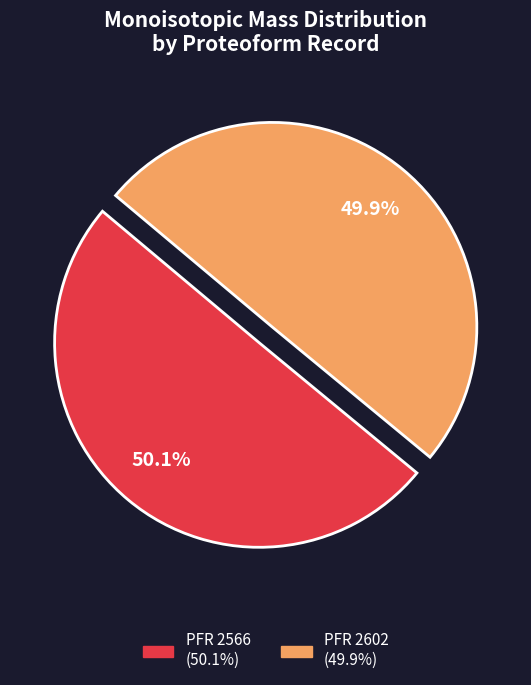

What percentage is the PFR 2566 slice, to the nearest percent?

50%